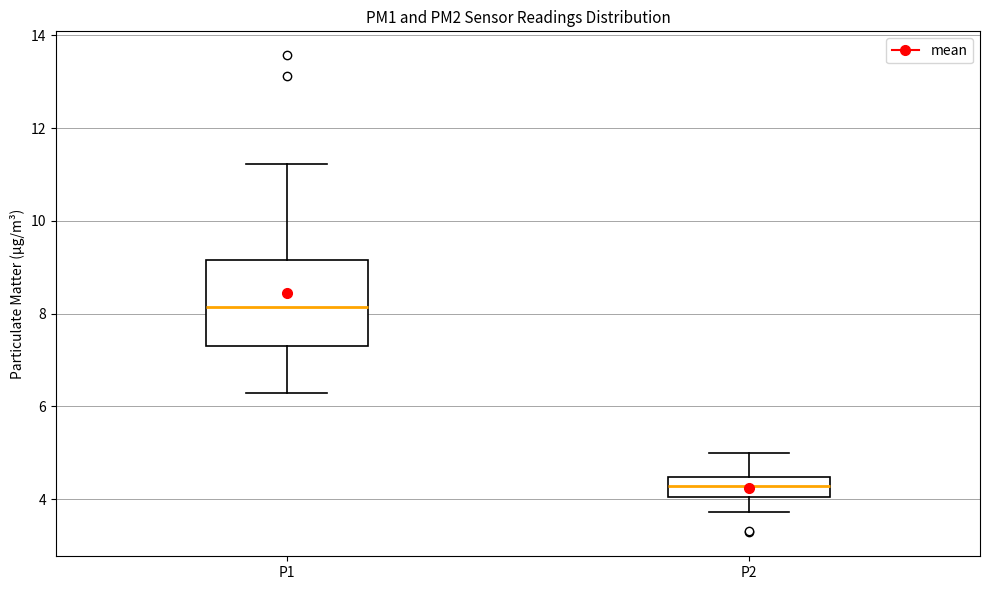

Where is the lower edge of the box for P1 on the y-axis? The values are not printed on the chart, so give them approximately, as read against the axis.

7.4